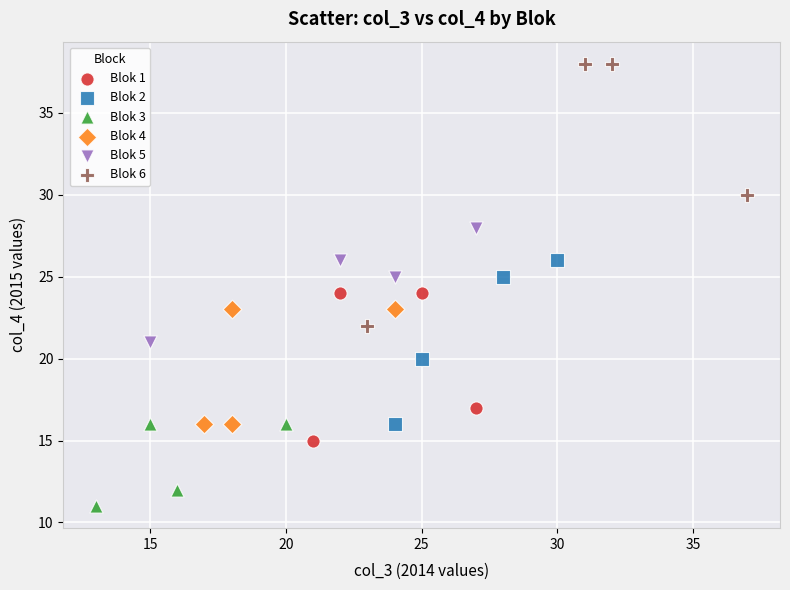

Which series has the largest Y range (max minus min)?

Blok 6